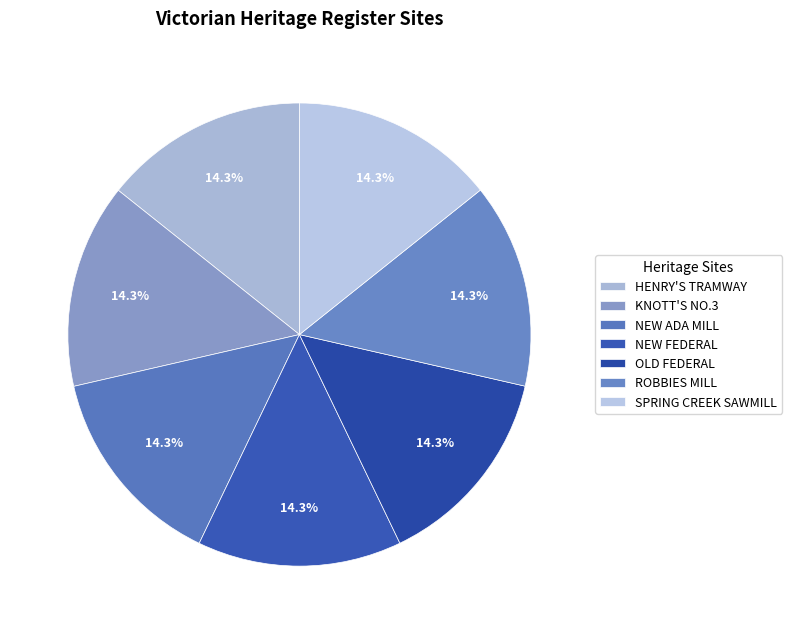

How many segments does this pie chart have?

7